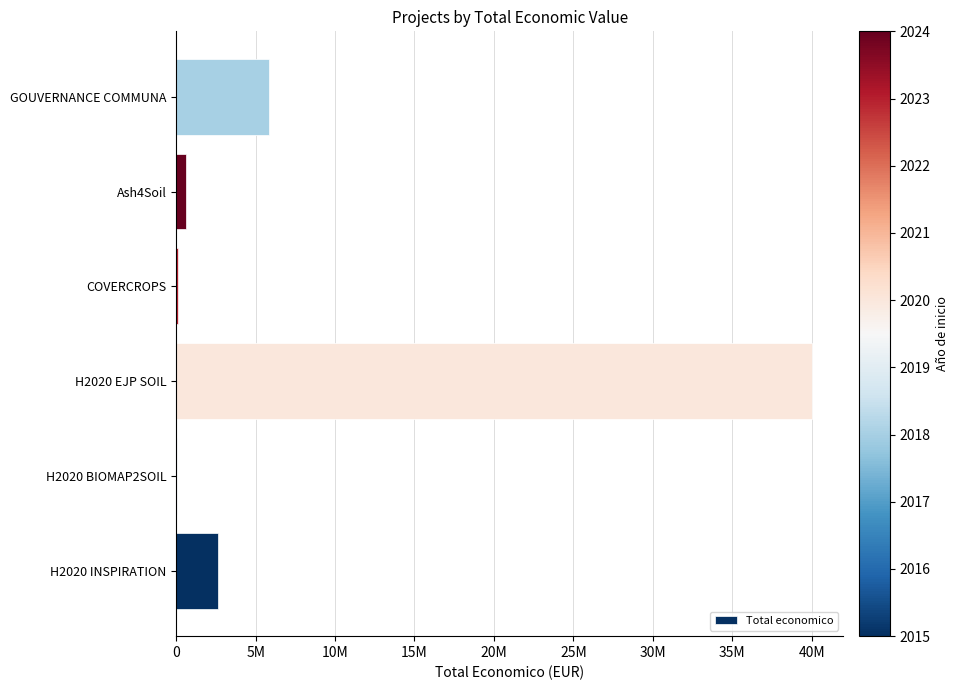

At which label is the value closest to 20025000?

GOUVERNANCE COMMUNA